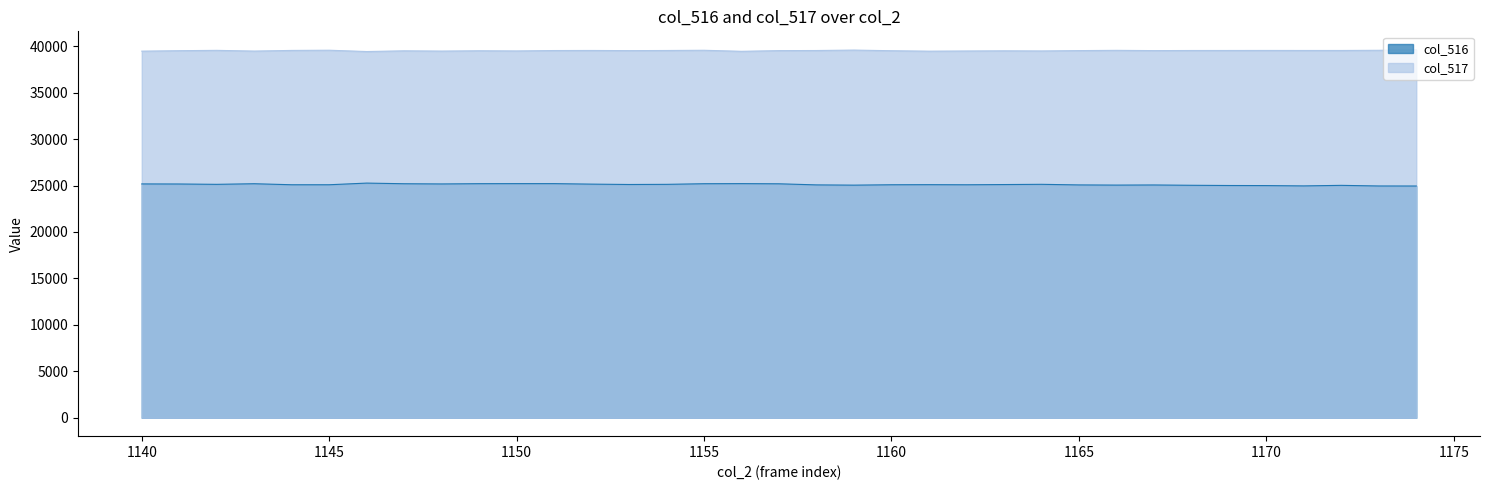

At which category is the sum across all series the highest?

1155